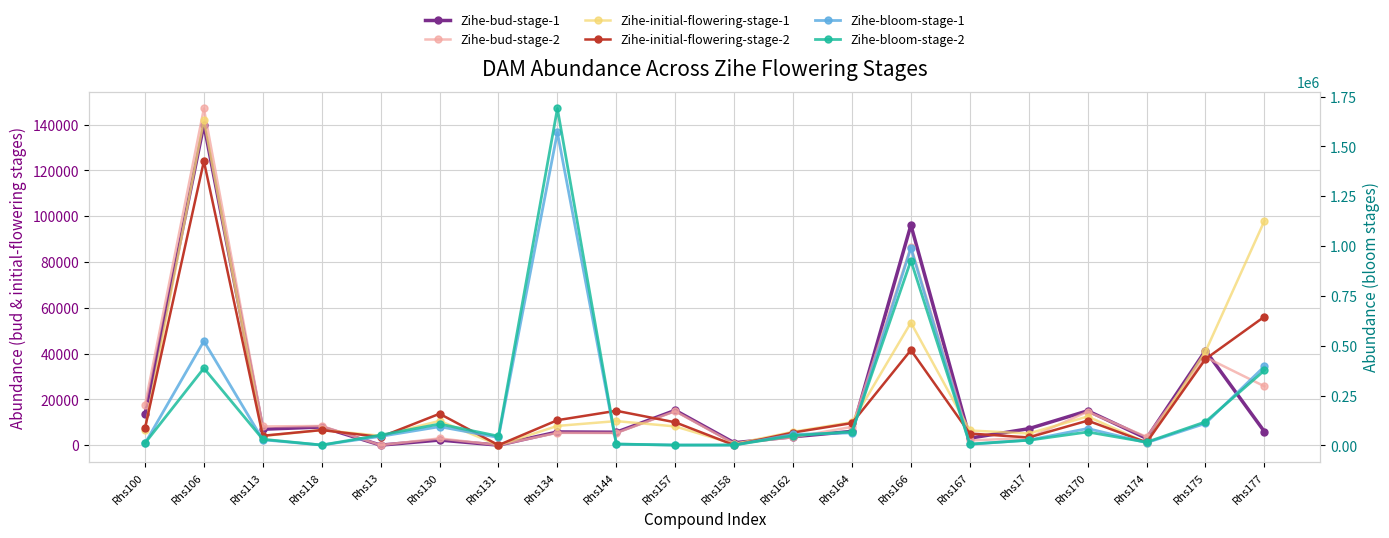

What position from the right is Rhs100?

20